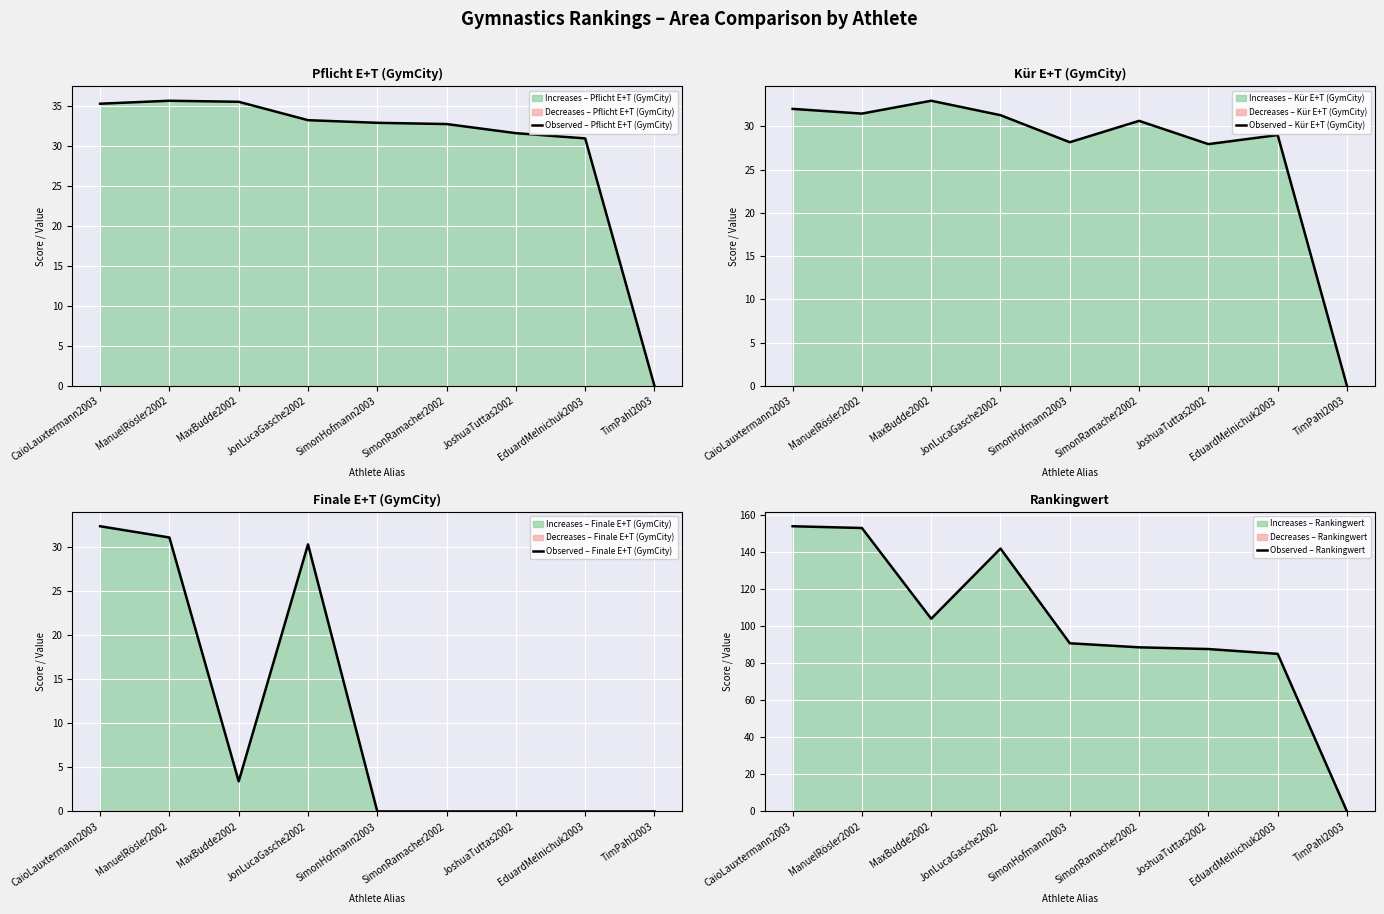

Which label corresponds to the largest value in the chart?

CaioLauxtermann2003